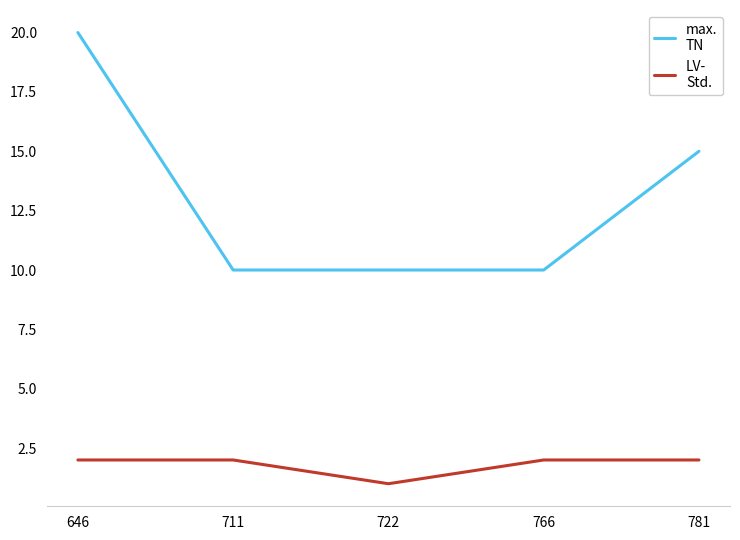

Which category has the highest value across all series?

646